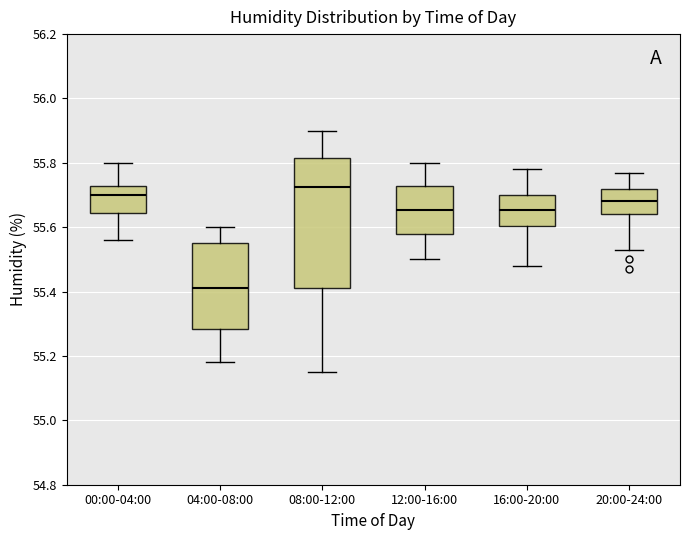

Where is the lower edge of the box for 20:00-24:00 on the y-axis? The values are not printed on the chart, so give them approximately, as read against the axis.

55.64